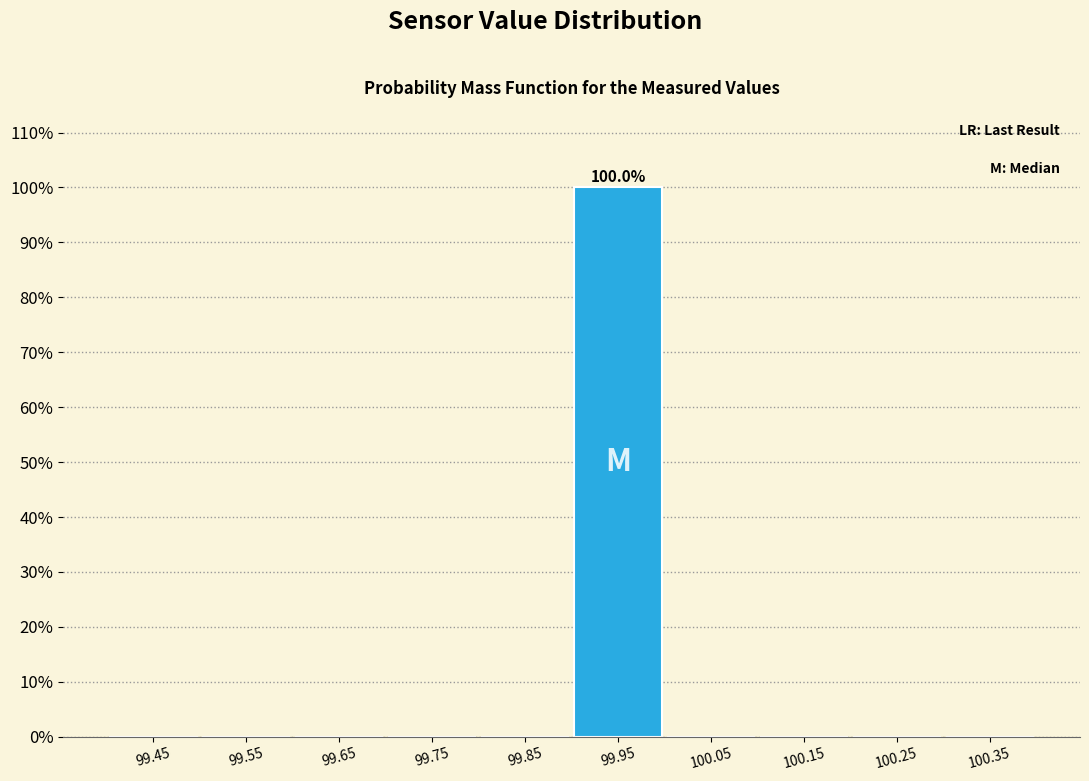

Over which range of the x-axis is the bar tallest?

99.9 to 100.0